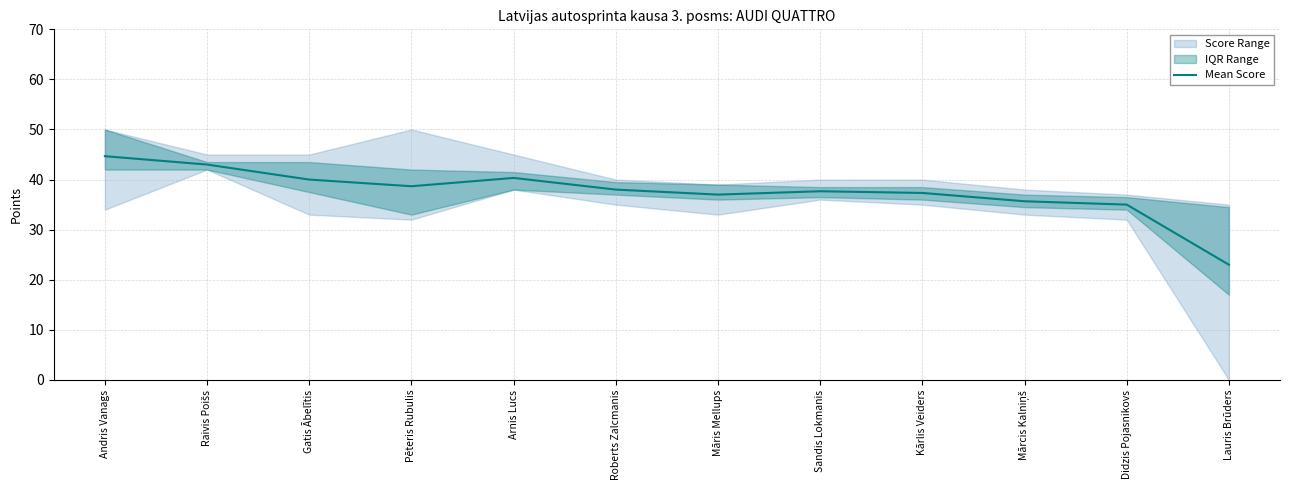

Is this an area chart (filled region under the line)?

No